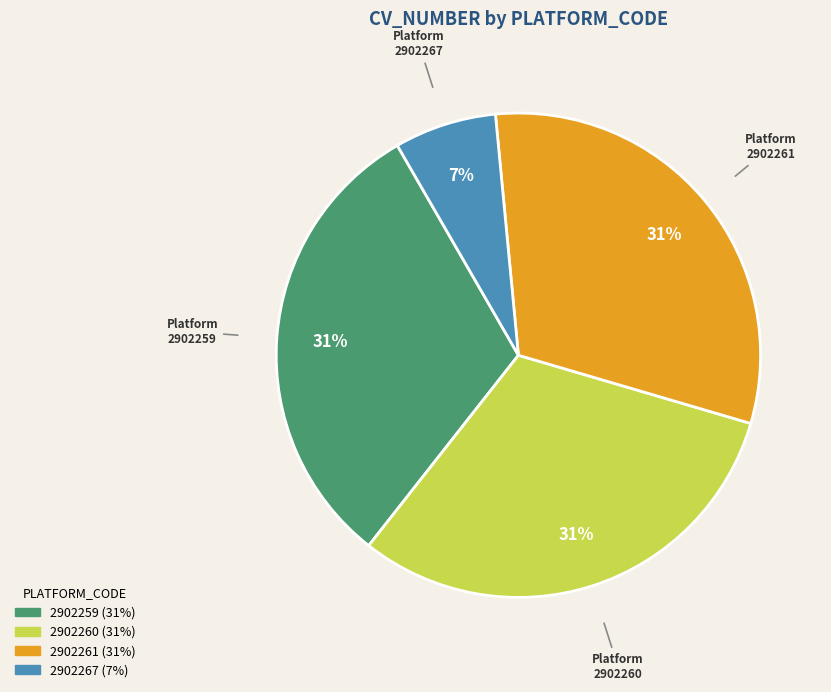

Does any single category account for the majority?

No